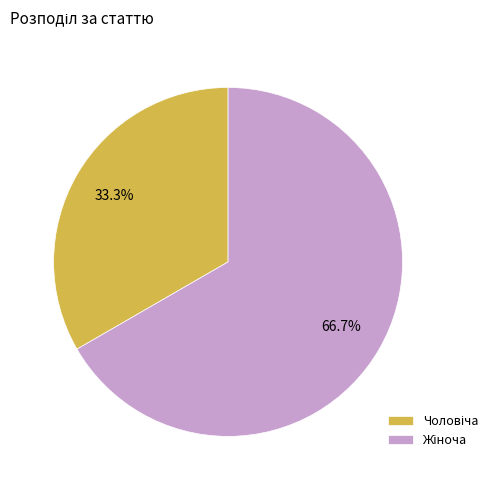

Is there a majority slice in this chart?

Yes